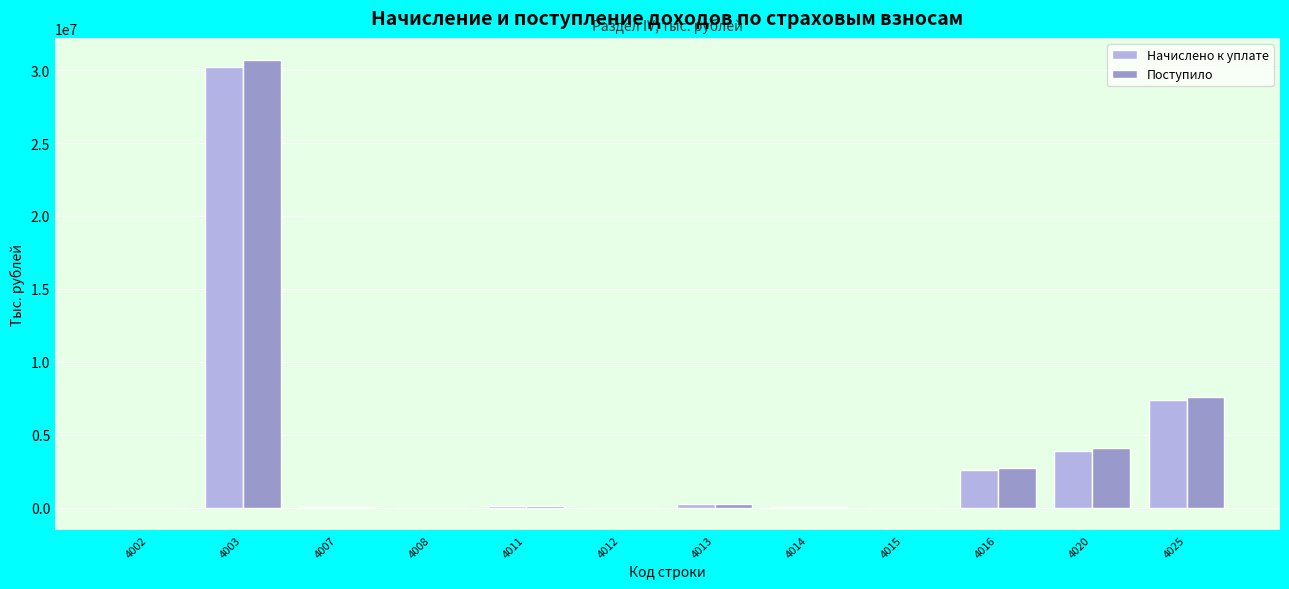

What is the greatest value displayed?

30680426